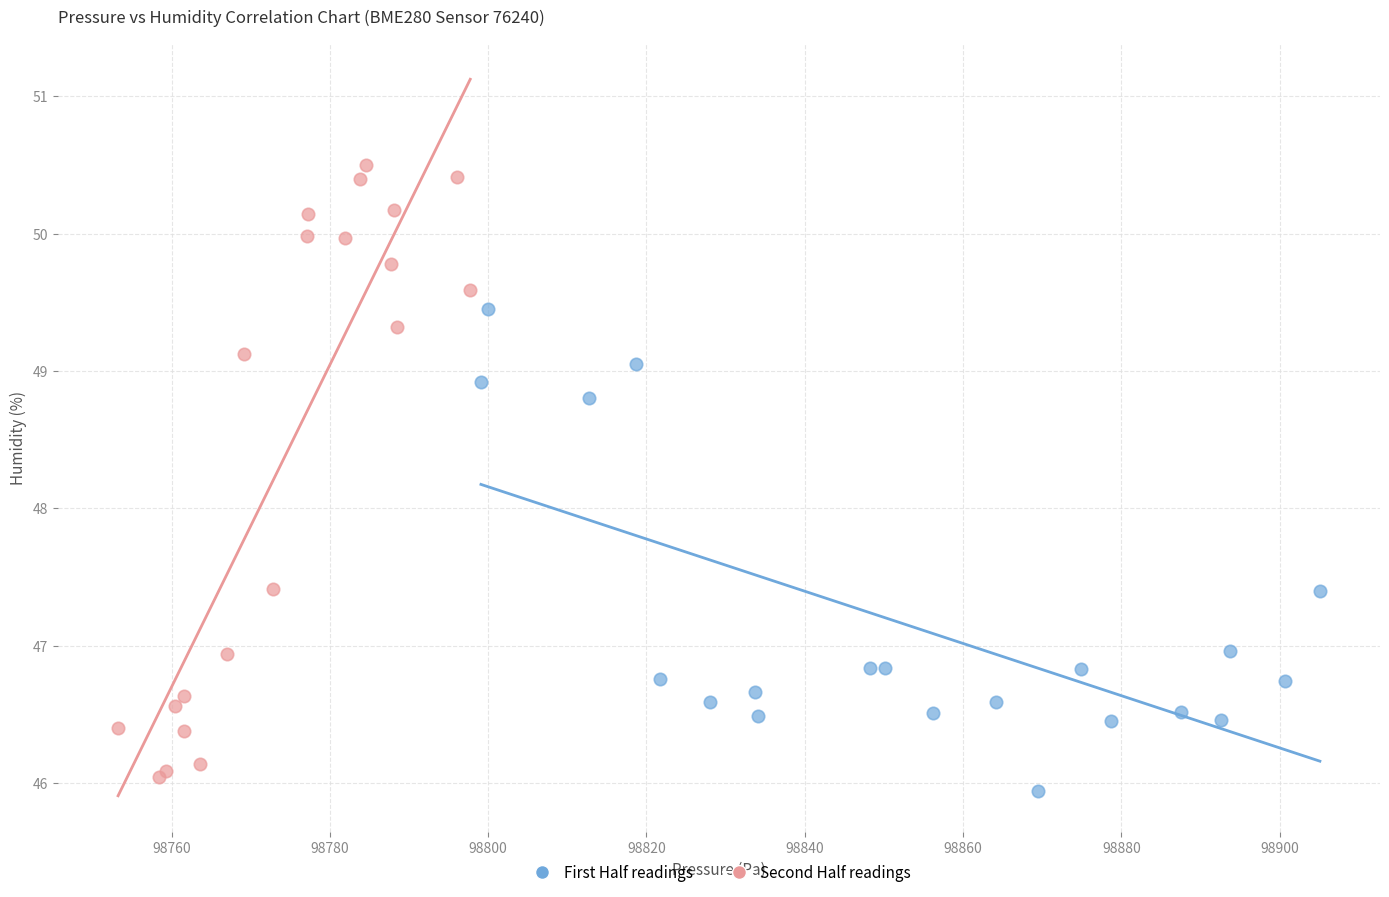

Which series has the widest spread of Y values?

Second Half readings